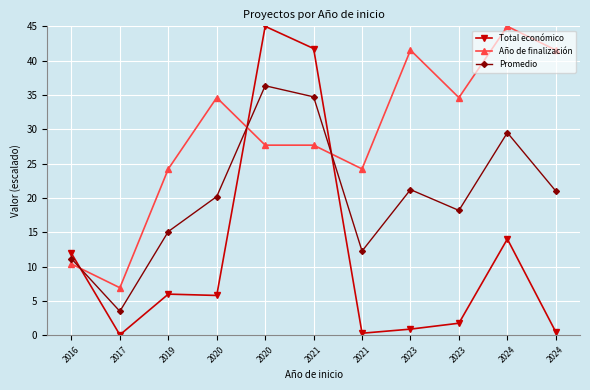

What is the difference between the Total económico values at 2024 and 2021?

27.7